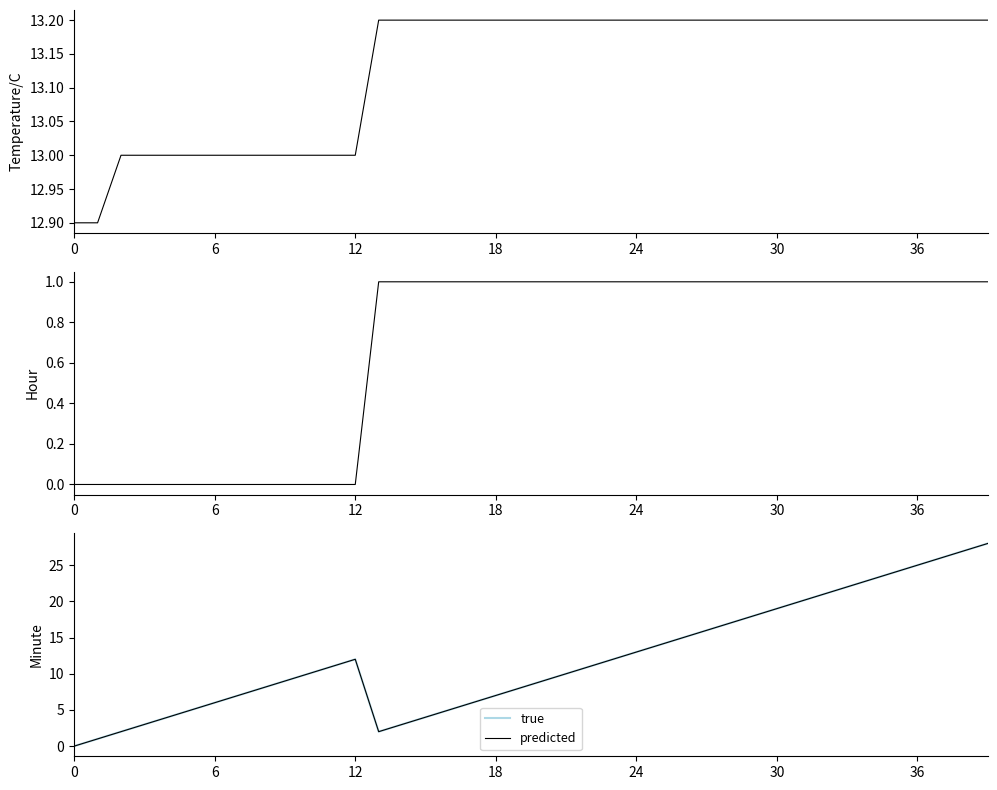

What is the difference between the second highest and second lowest values in the predicted series?

26.0